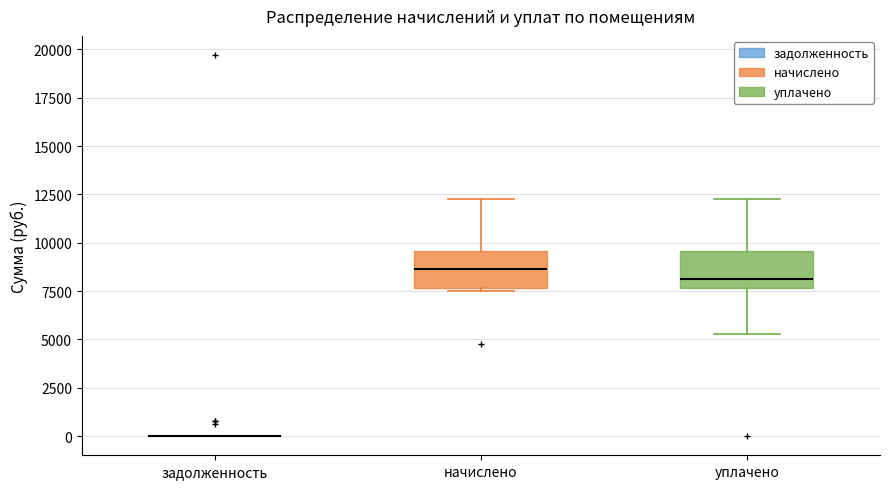

Reading left to right, read every box against the y-axis: the position of its median line, the range the box covers, and the ends of its whiskers. The values are not printed on the chart, so give them approximately, as read against the axis.

задолженность: box collapsed to a line at 0, whiskers 0 to 0
начислено: median 8500, box 7500 to 9500, whiskers 7500 to 12500
уплачено: median 8000, box 7500 to 9500, whiskers 5500 to 12500